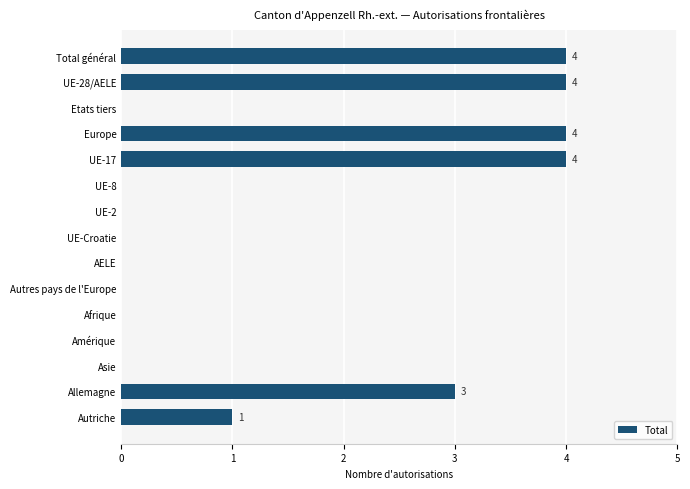

How many series are shown in this chart?

1